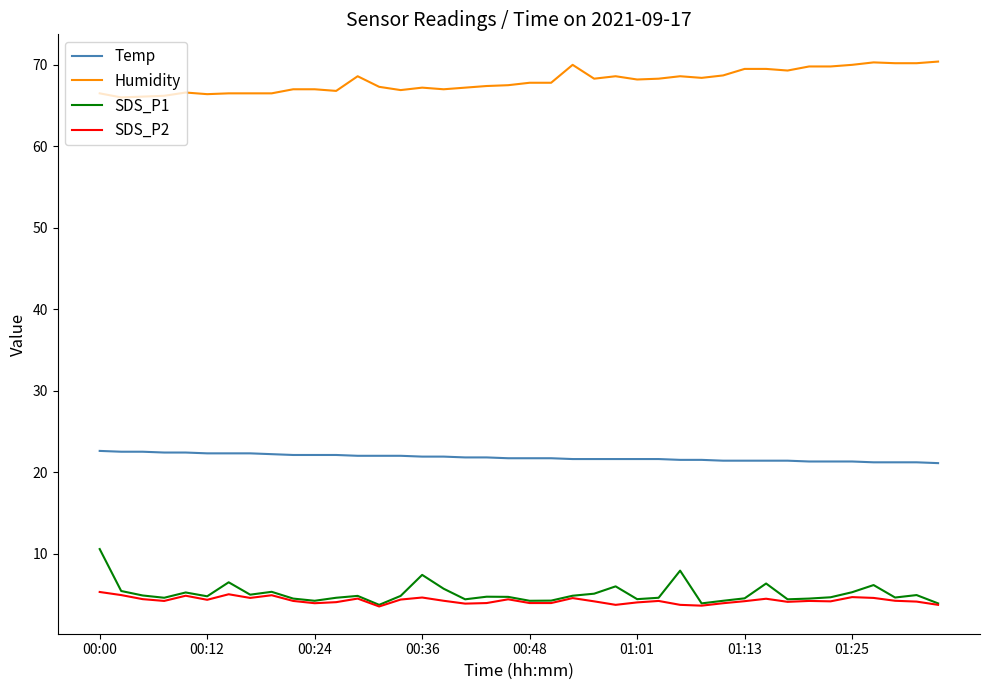

What is the maximum value for SDS_P1?

10.6